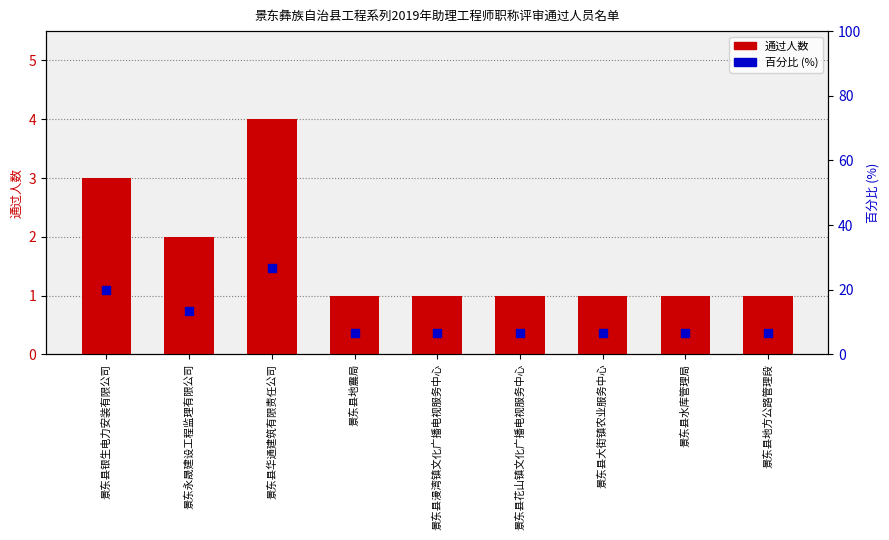

What are all the series names shown in the legend?

通过人数, 百分比 (%)